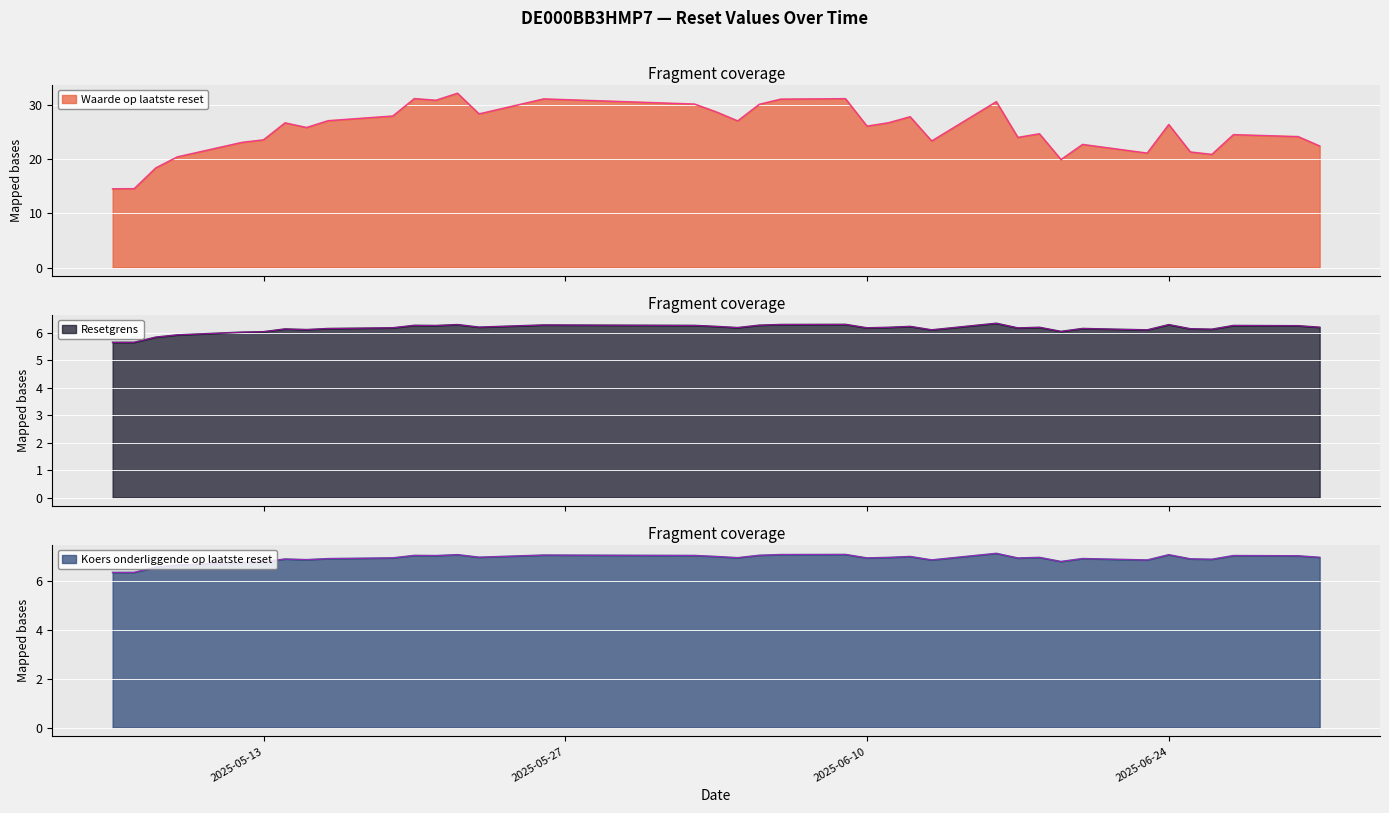

Count the number of categories in the chart.

37